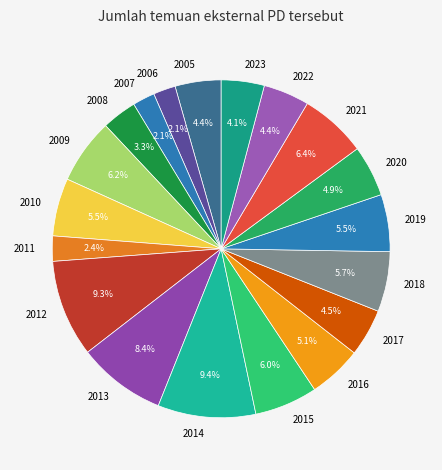

To the nearest percent, what is the combined percentage of 2009 and 2023?

10%